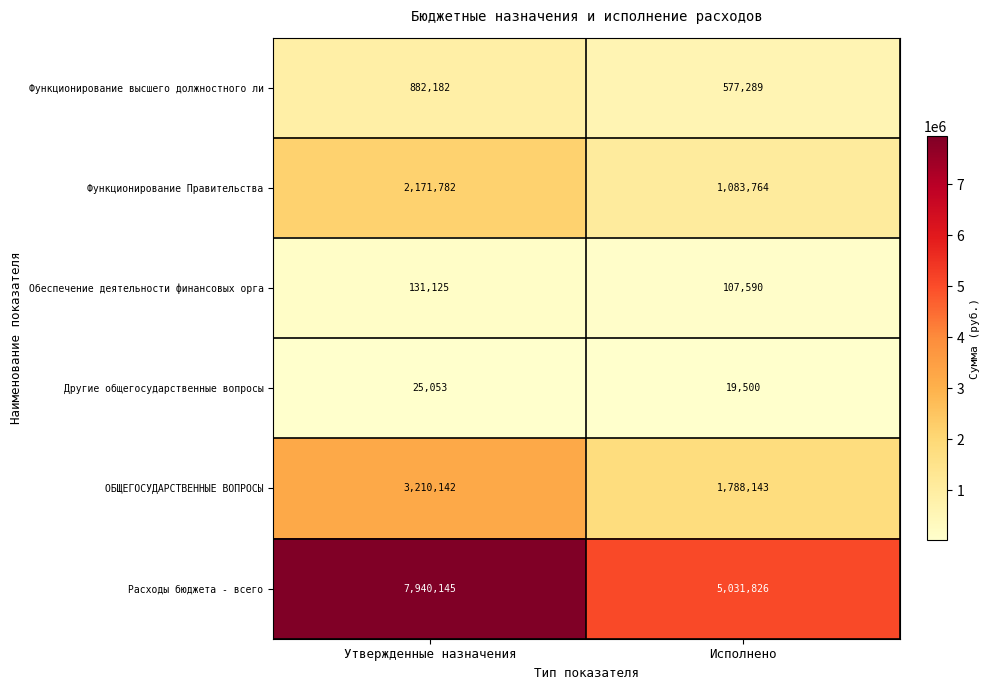

Count the number of categories in the chart.

2